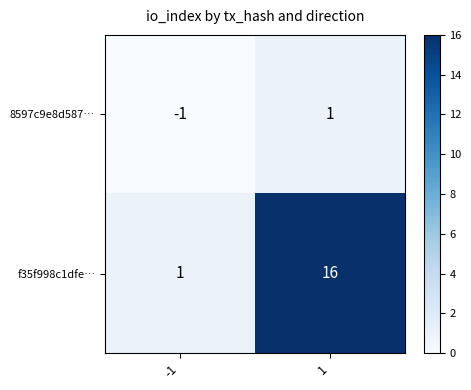

Reading left to right, extract all data points from this chart.

8597c9e8d587…: -1=-1	1=1
f35f998c1dfe…: -1=1	1=16